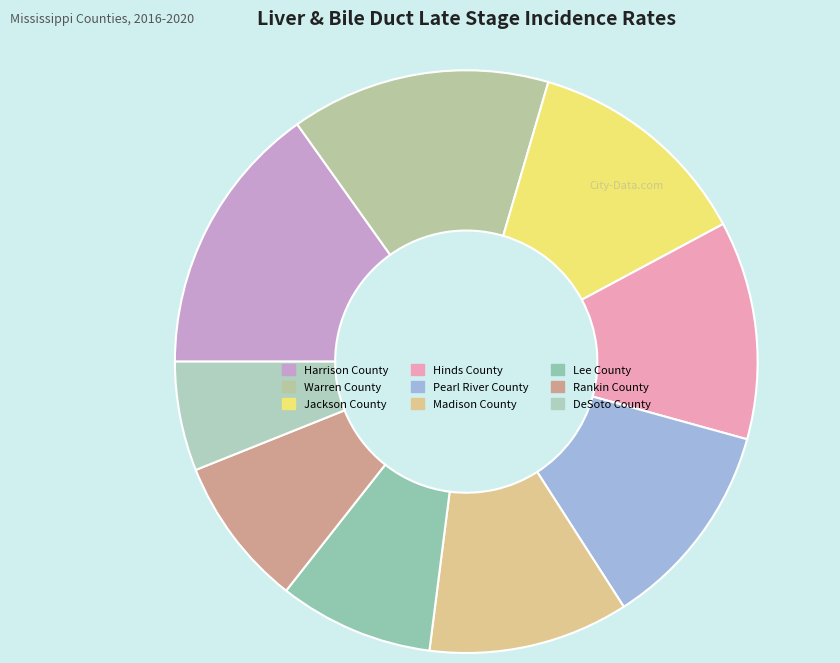

Is there any slice that represents more than half of the pie?

No